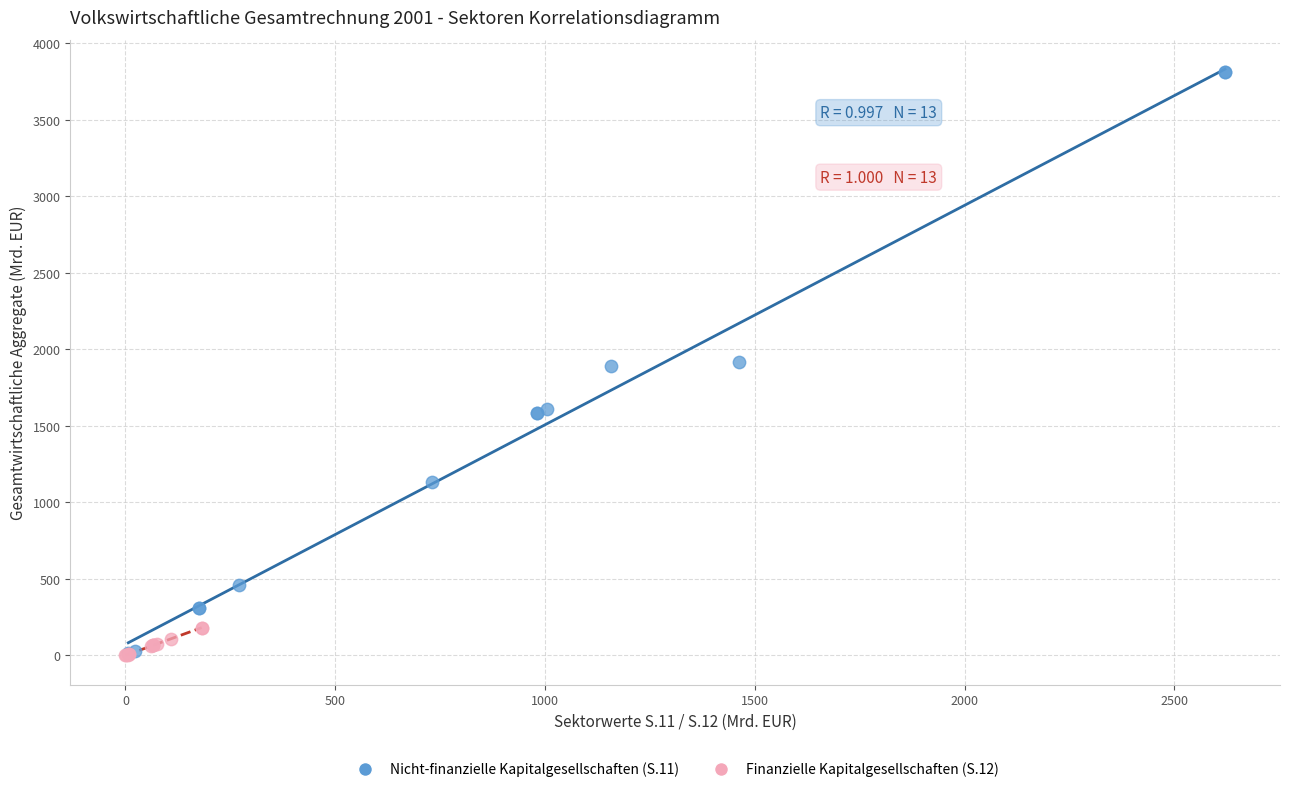

Which series has the widest spread of Y values?

Nicht-finanzielle Kapitalgesellschaften (S.11)